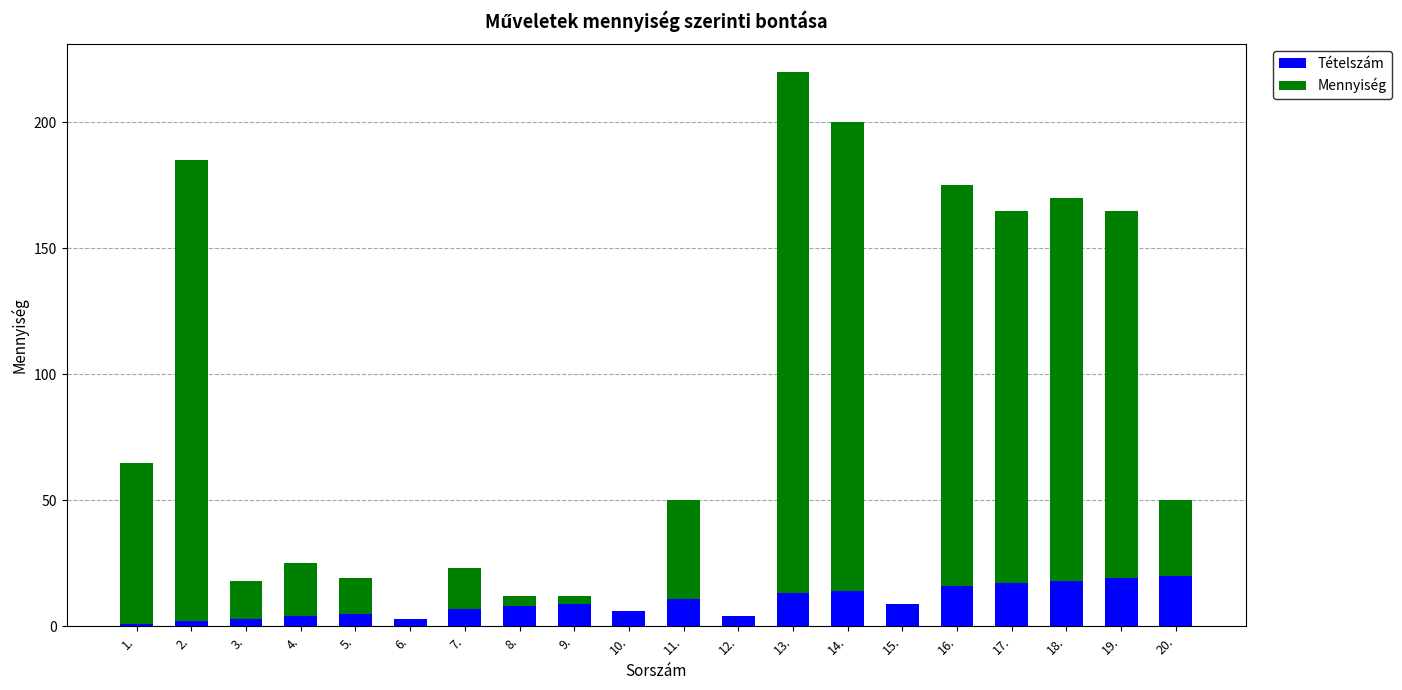

At which category is the sum across all series the highest?

13.